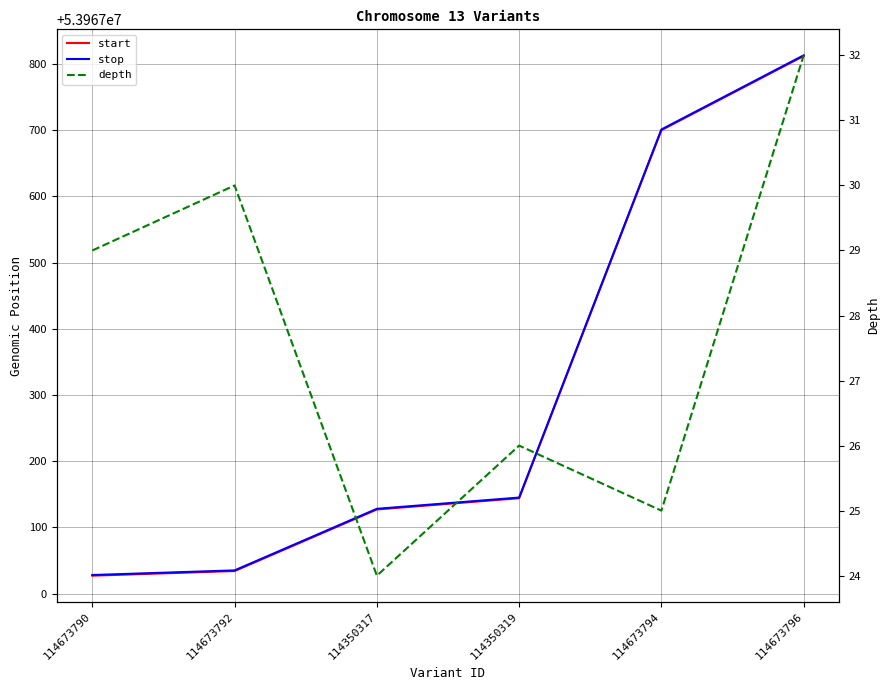

True or false: start and stop intersect in this chart.

False